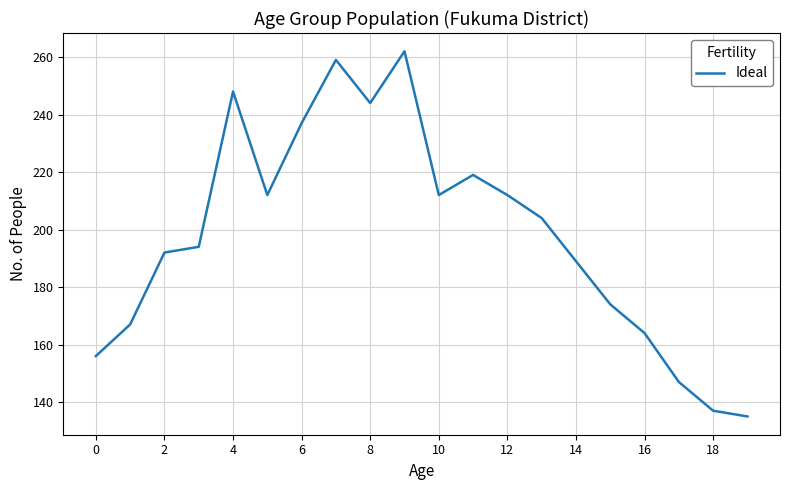

Reading left to right, transcribe all the data shown in this chart.

156	167	192	194	248	212	237	259	244	262	212	219	212	204	189	174	164	147	137	135